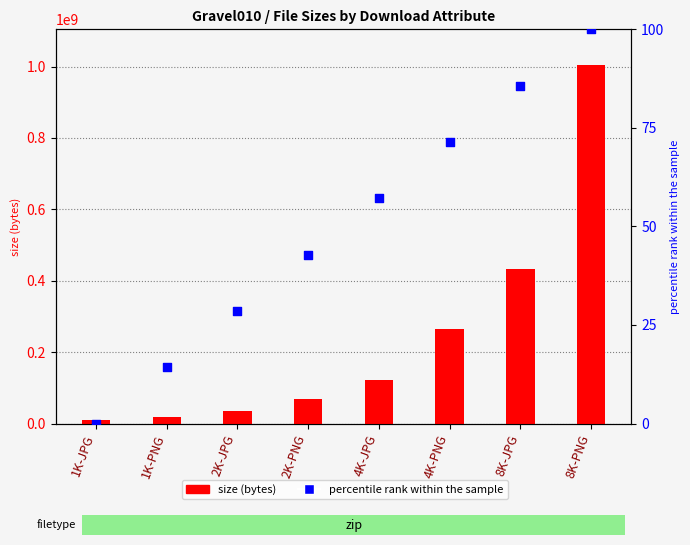

Which series has the widest spread of Y values?

size (bytes)